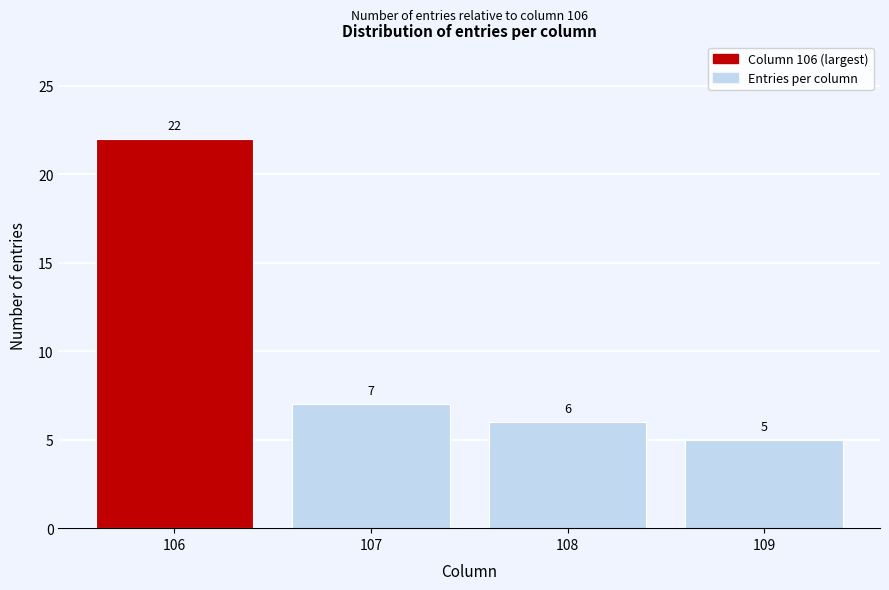

Reading right to left, transcribe all the data shown in this chart.

109=5	108=6	107=7	106=22